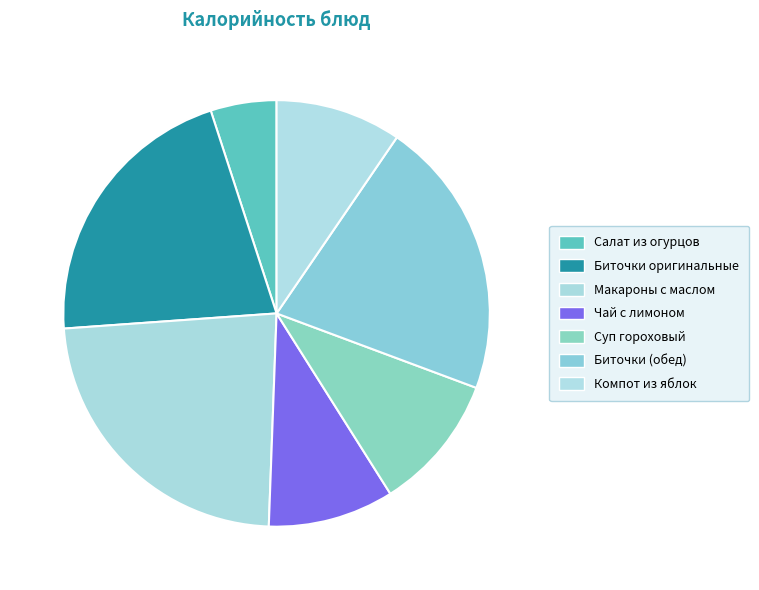

To the nearest percent, what is the difference between the largest and smallest slice percentages?

18%